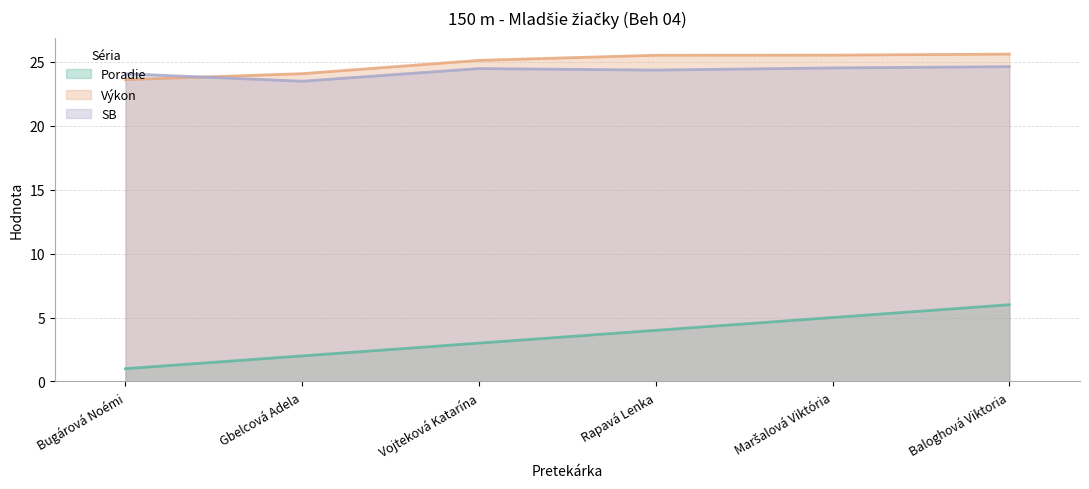

What is the total value across all series at Maršalová Viktória?

55.0